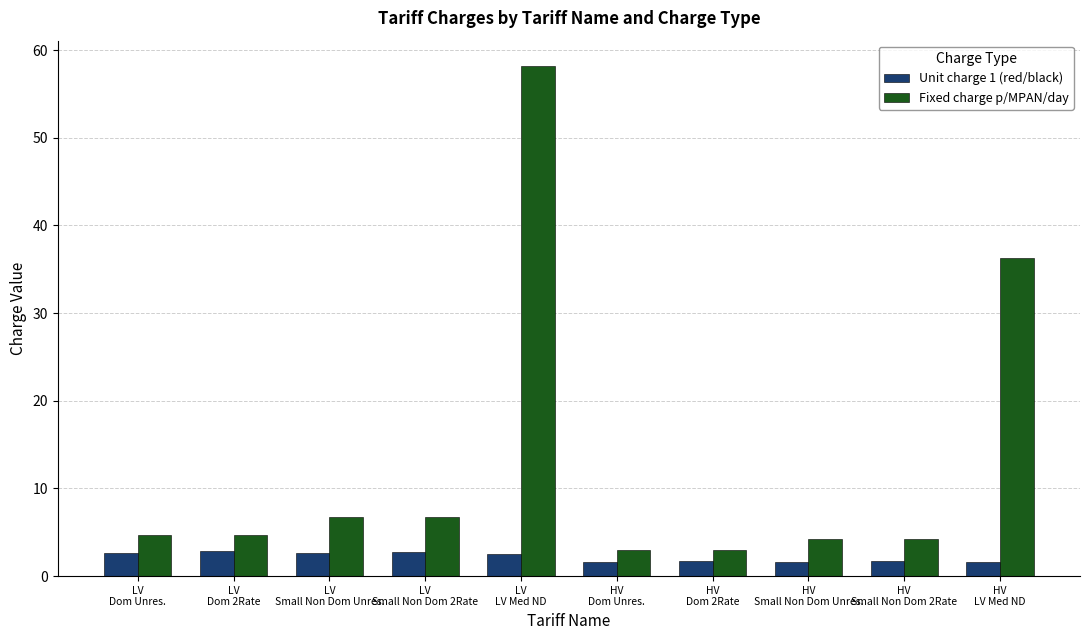

What is the sum of all Fixed charge p/MPAN/day values?

131.6